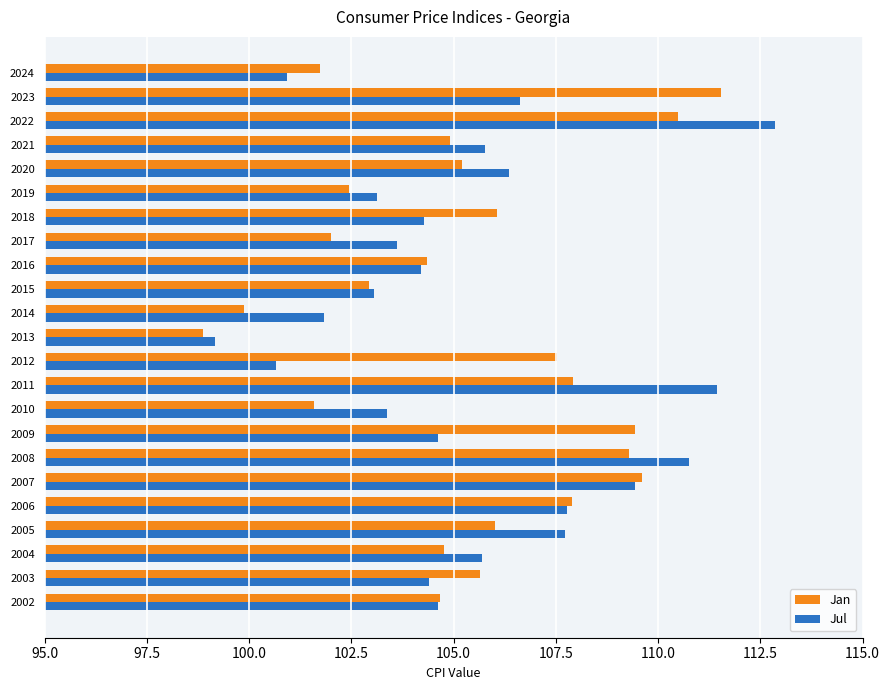

Rank the series by their maximum value, from highest to lowest.

Jul, Jan